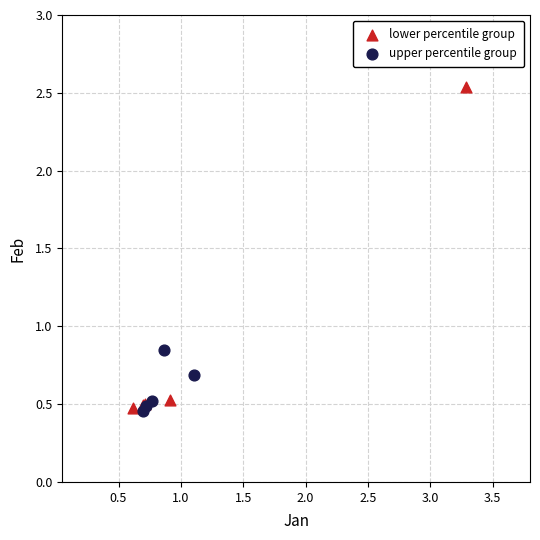

Which series has the largest Y range (max minus min)?

lower percentile group